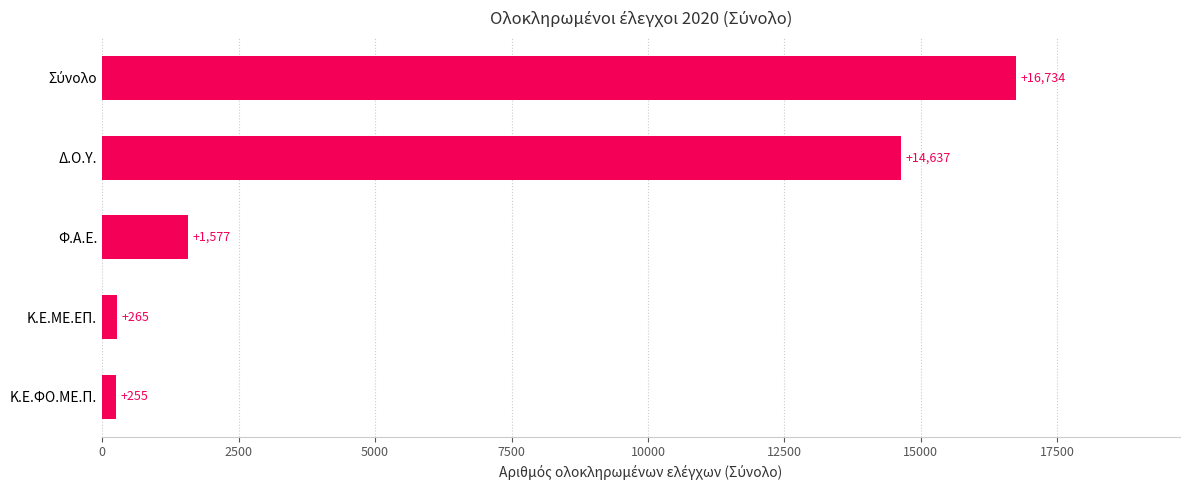

Are the bars horizontal?

Yes